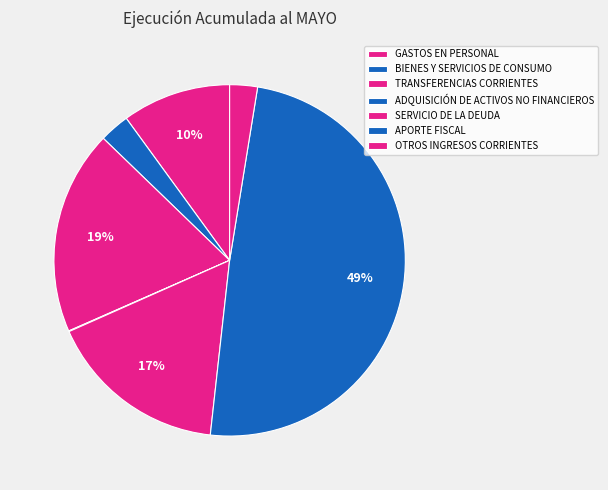

Which has a higher value, GASTOS EN PERSONAL or ADQUISICIÓN DE ACTIVOS NO FINANCIEROS?

GASTOS EN PERSONAL